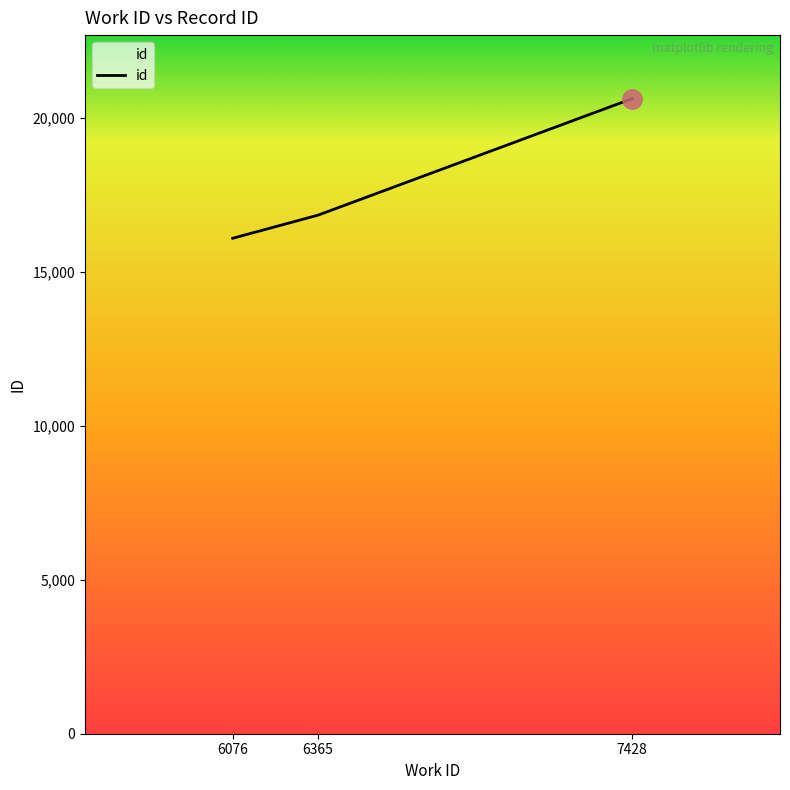

How many values are between 16085 and 20619?

3